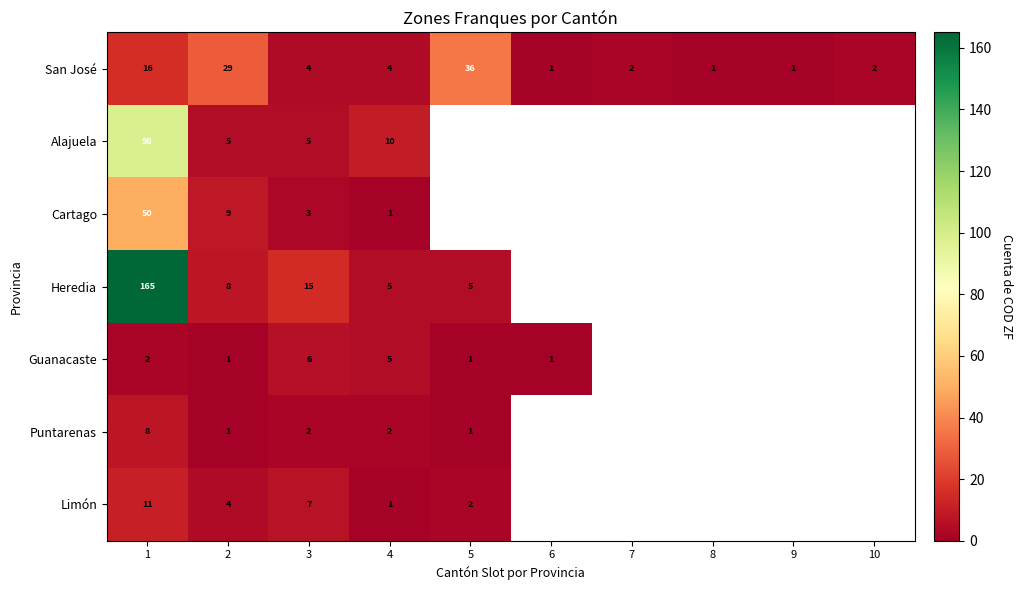

What is the difference between the highest and lowest values at 3?

13